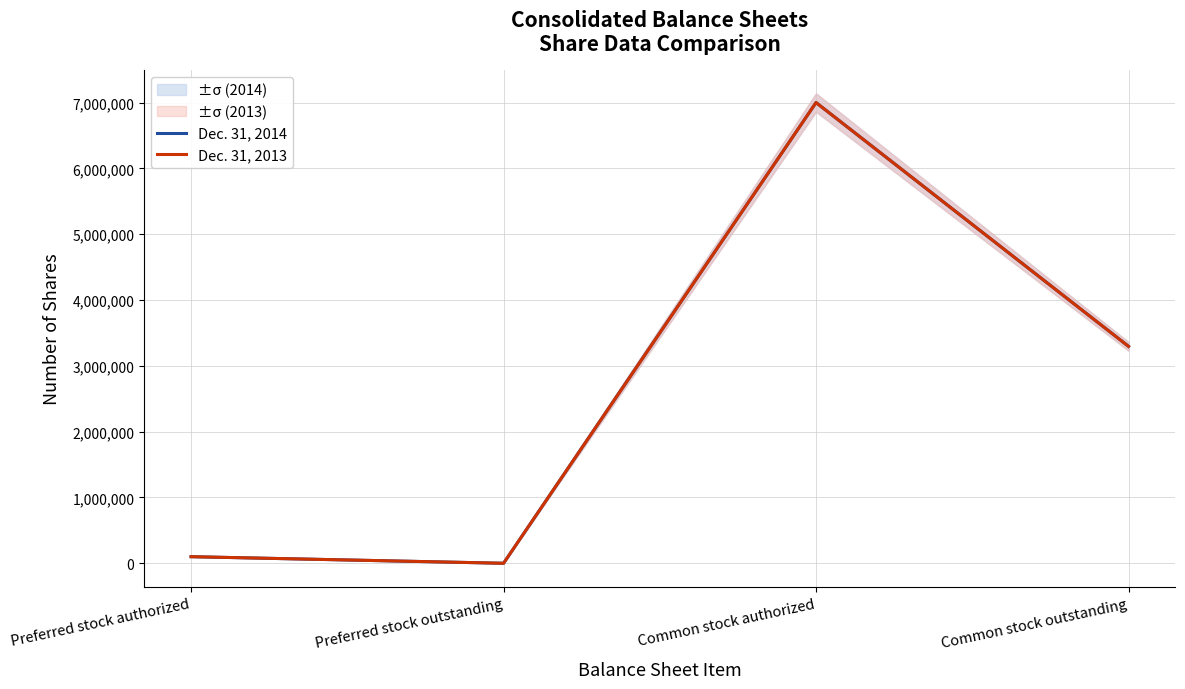

How many lines are shown in the chart?

2